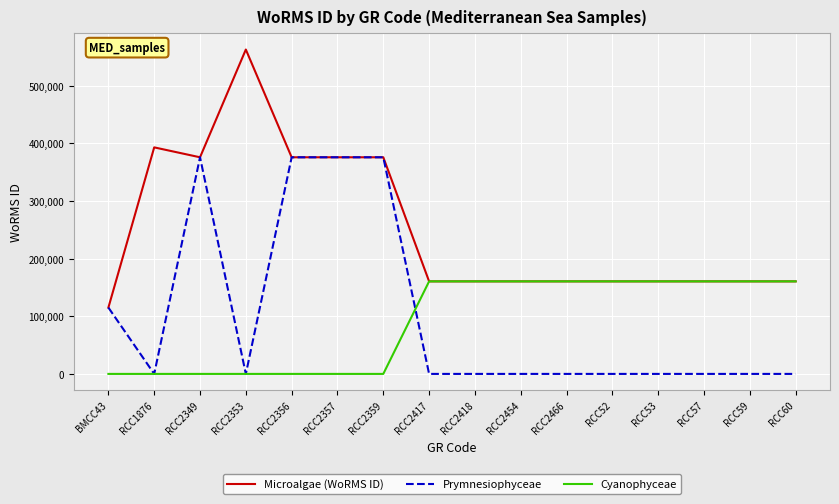

What position from the right is RCC2356?

12